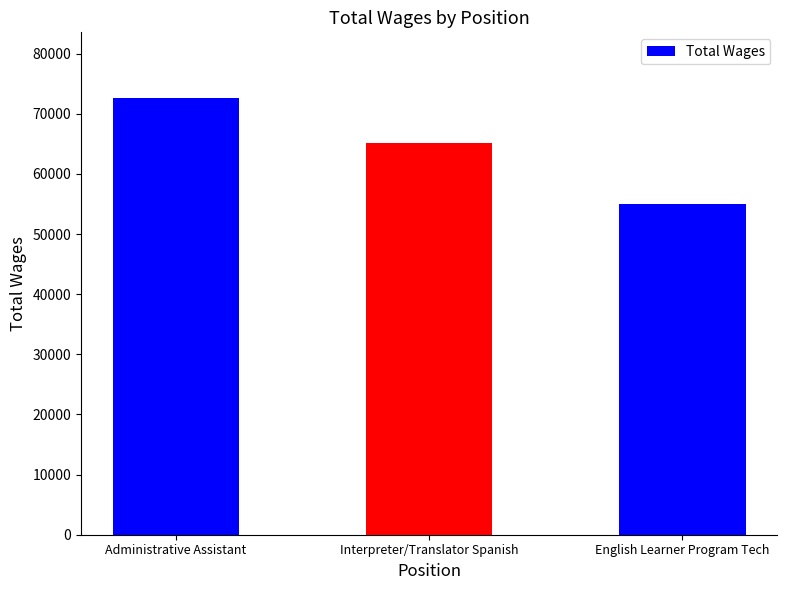

What is the difference between the maximum and minimum values?

17650